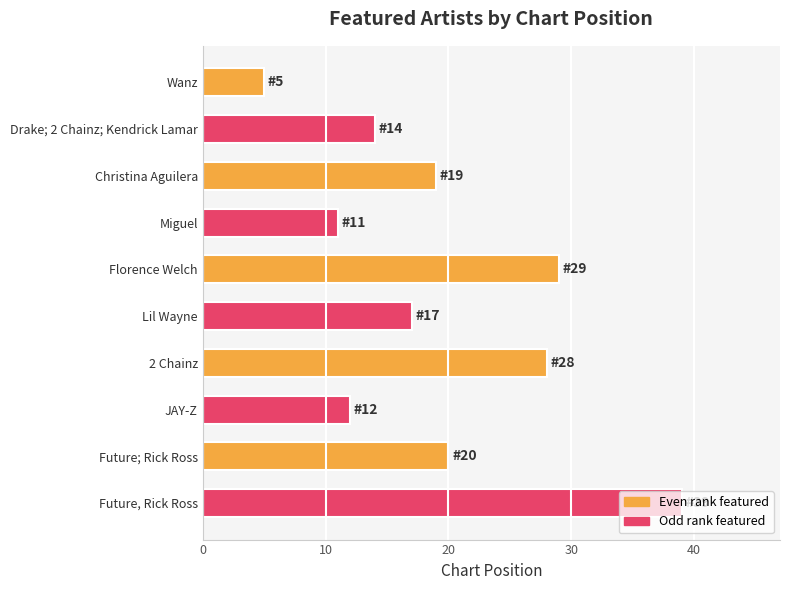

List the labels in order of value, largest first.

Future, Rick Ross, Florence Welch, 2 Chainz, Future; Rick Ross, Christina Aguilera, Lil Wayne, Drake; 2 Chainz; Kendrick Lamar, JAY-Z, Miguel, Wanz